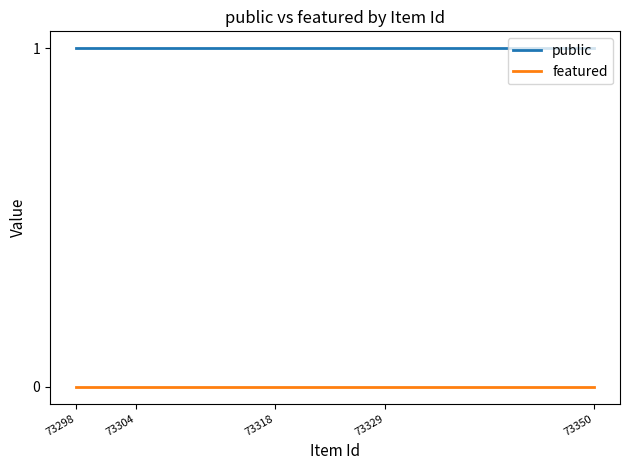

List the series in order of their peak value, lowest first.

featured, public